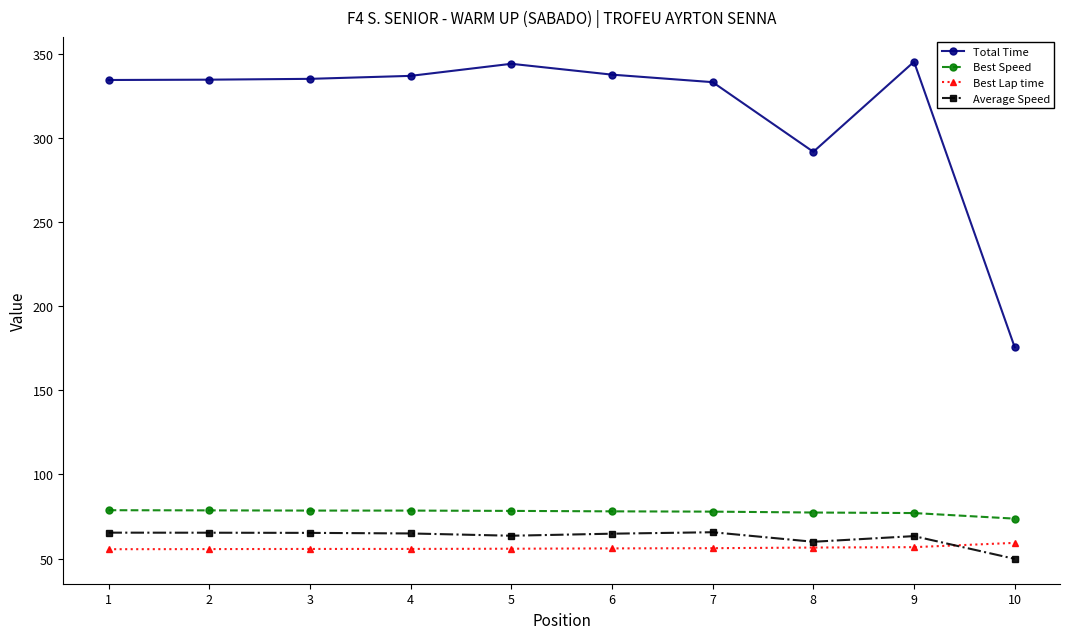

What is the value of the Average Speed point at the 2nd from the left?

65.3